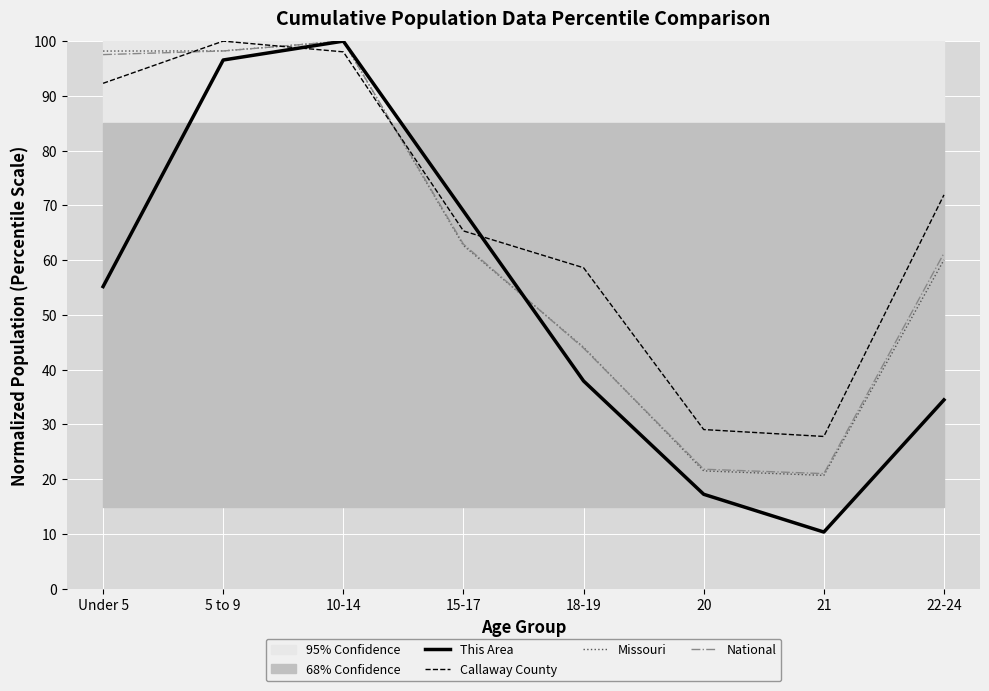

Is the value of This Area at 5 to 9 greater than the value of Missouri at 10-14?

No